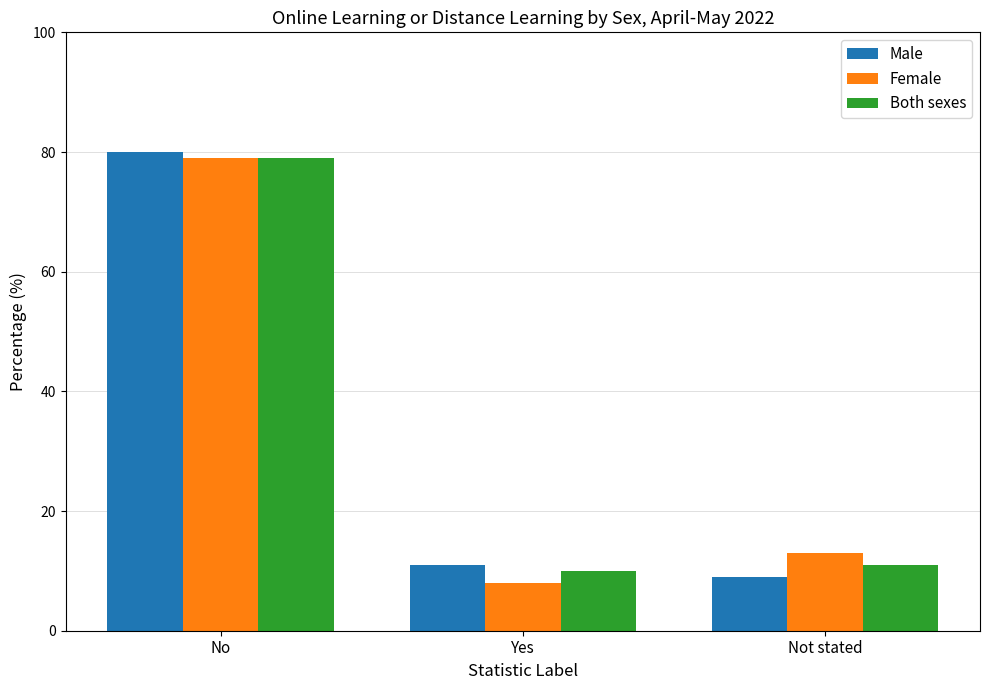

What is the spread (max minus min) of values at Yes?

3